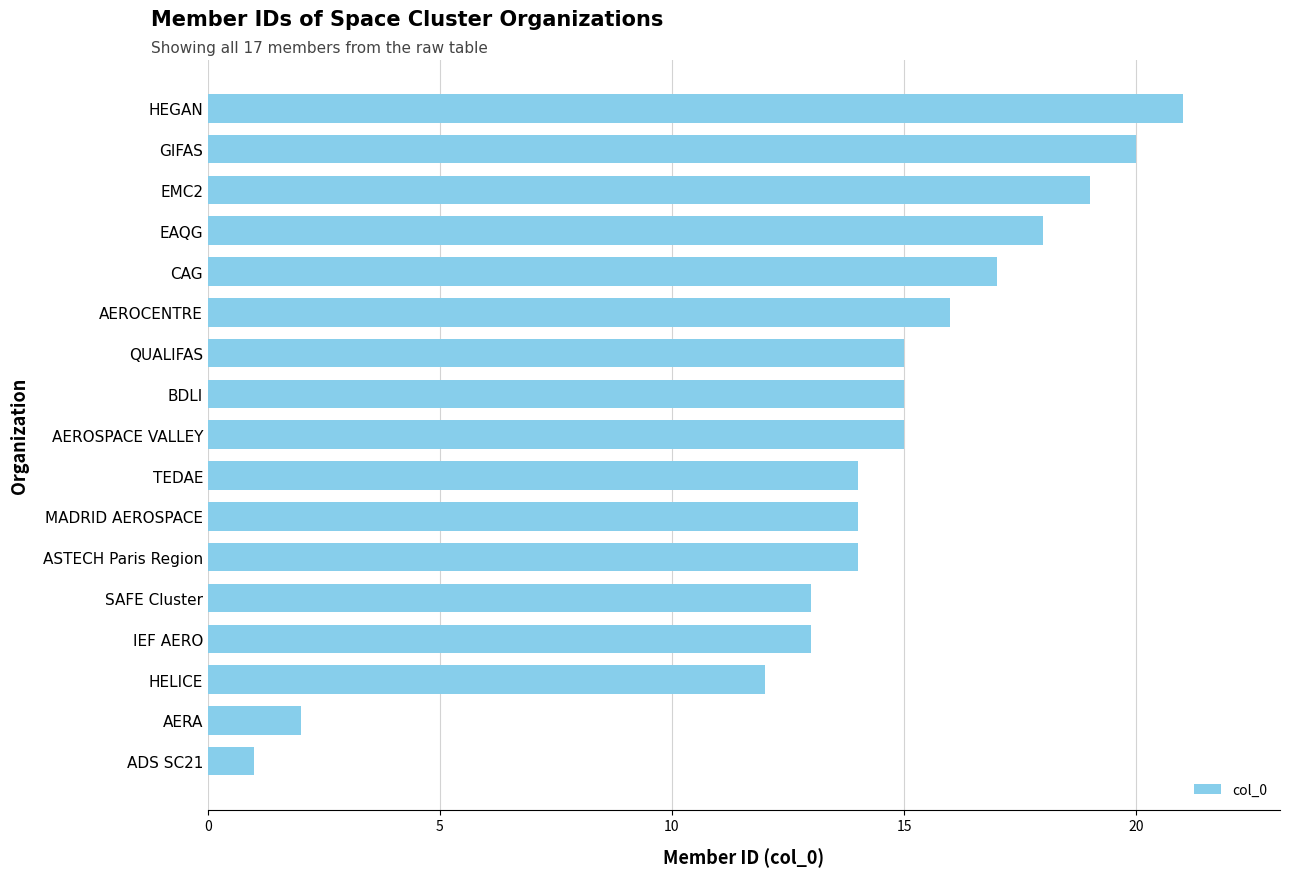

What is the average value?

14